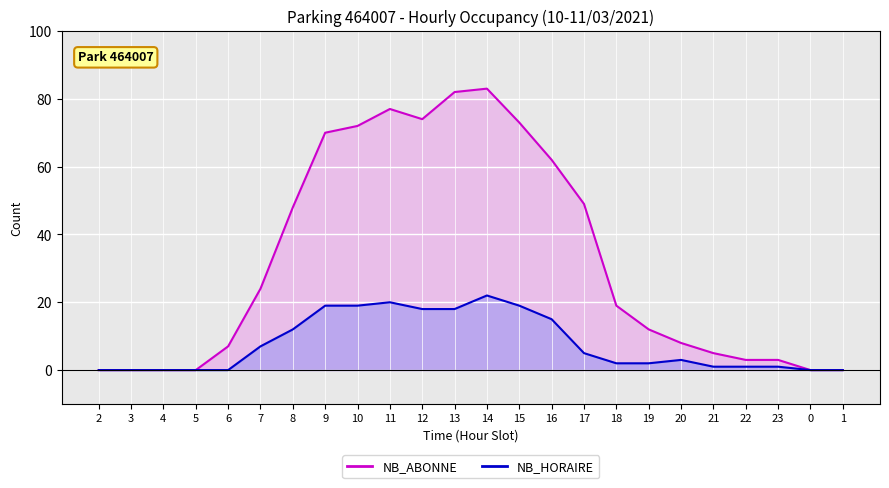

What is the total value across all series at 22?

4